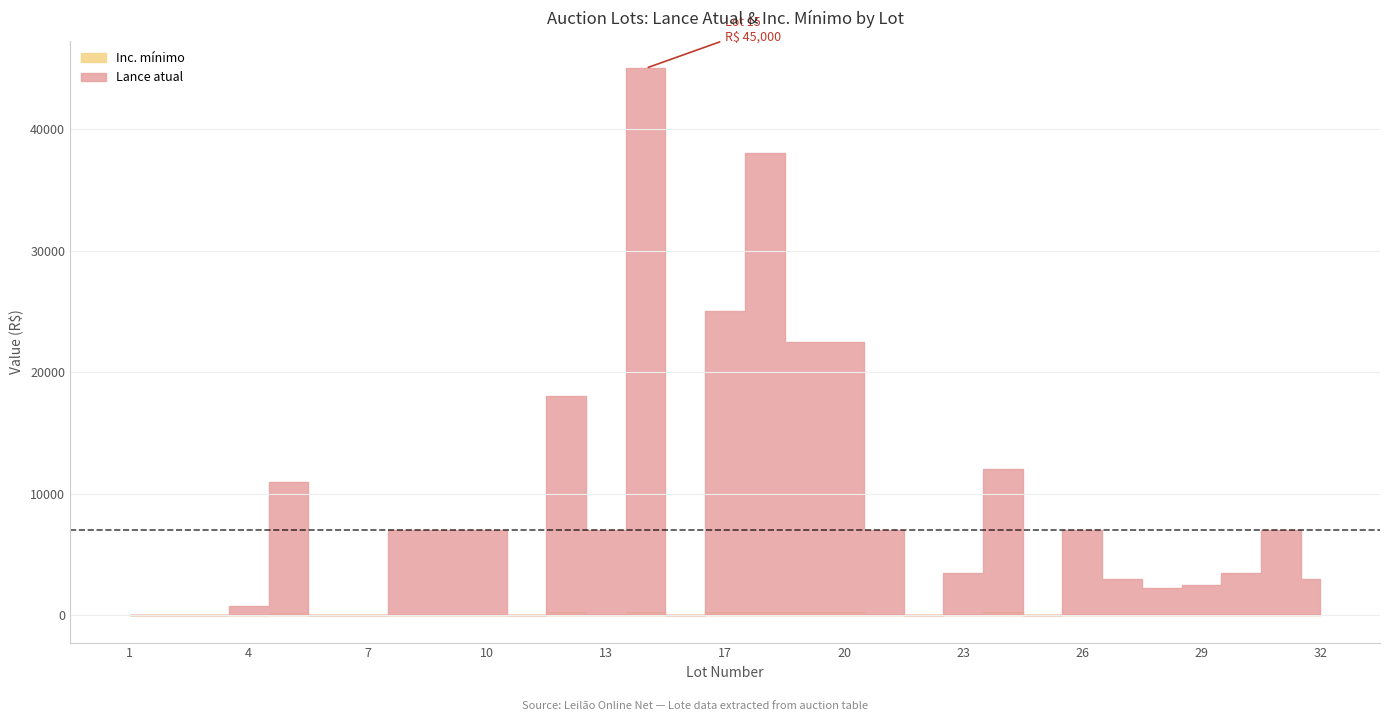

What is the difference between the second highest and minimum values in the Inc. mínimo series?

249.9